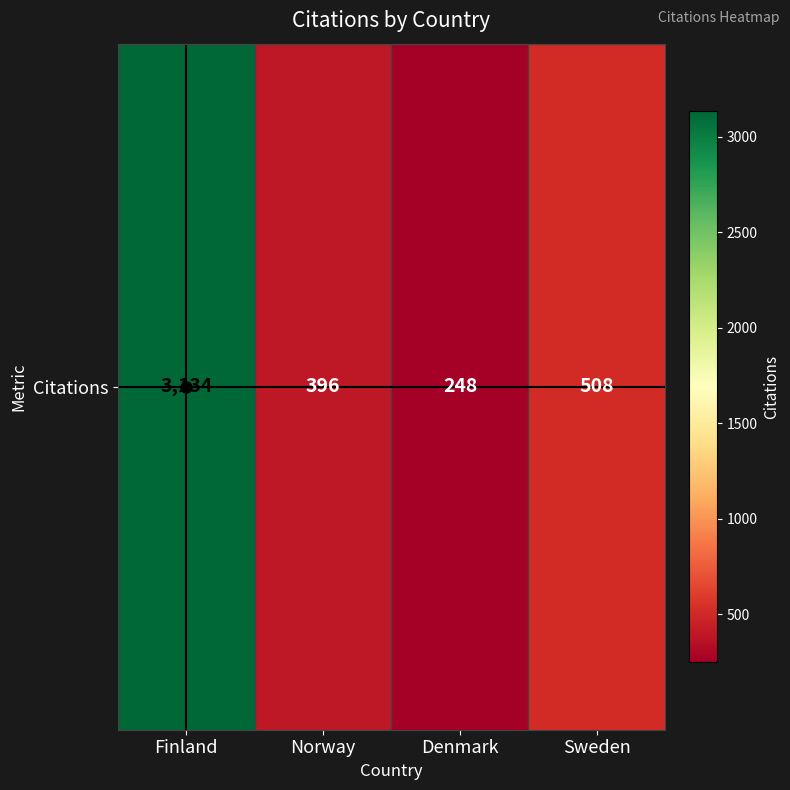

Reading left to right, what are all the values shown in this chart?

Finland=3134	Norway=396	Denmark=248	Sweden=508